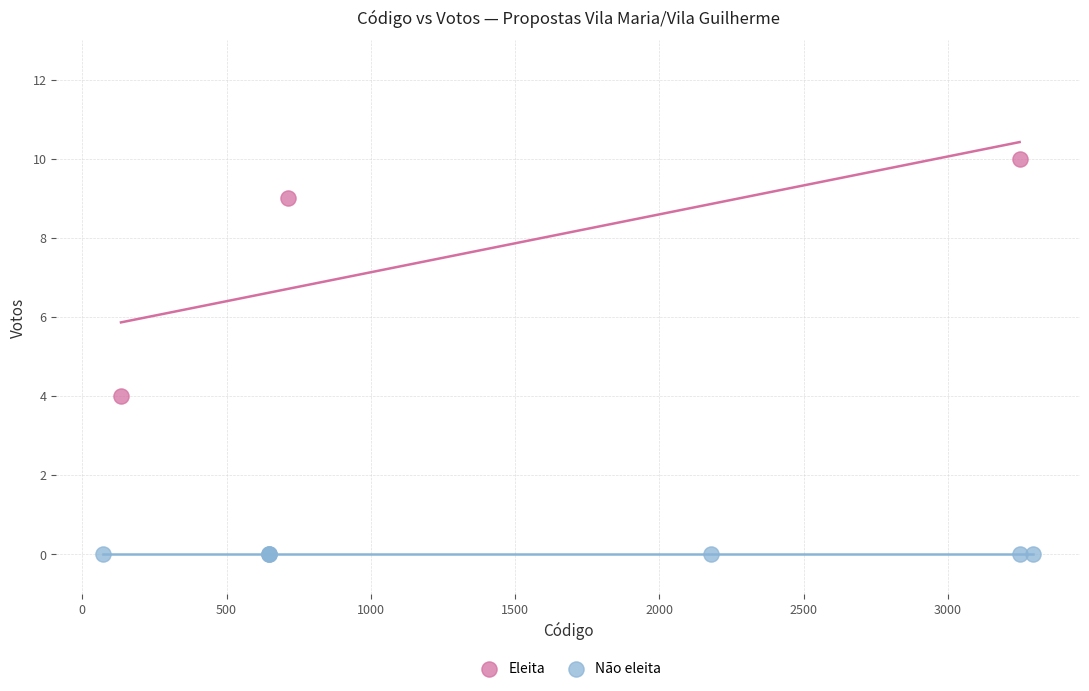

Which series reaches the minimum Y coordinate?

Não eleita